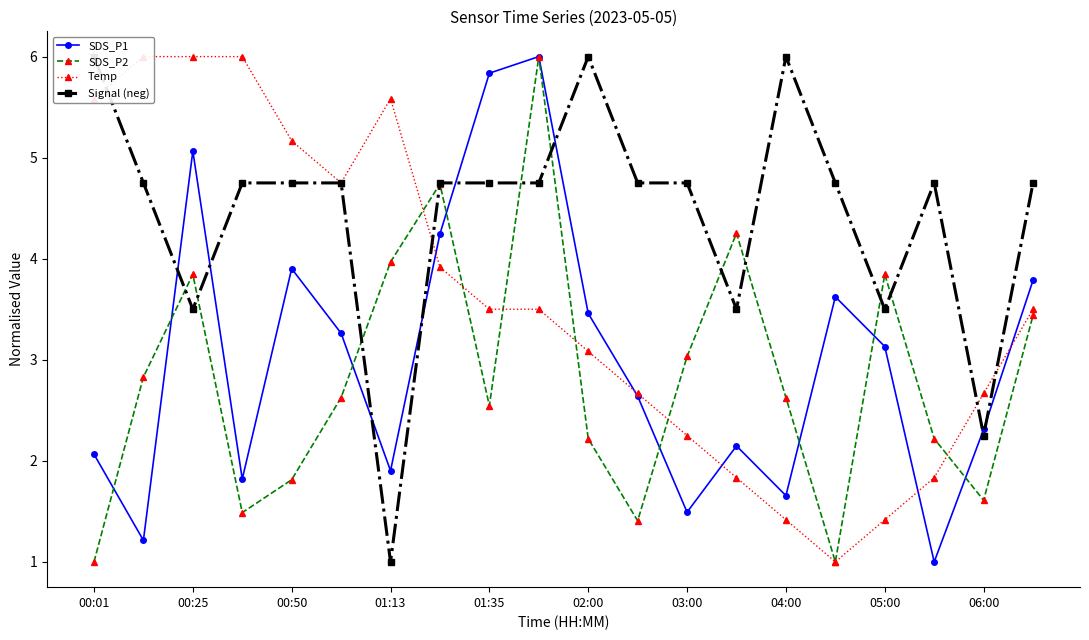

True or false: SDS_P1 has more than 2 points higher than both neighbors.

True